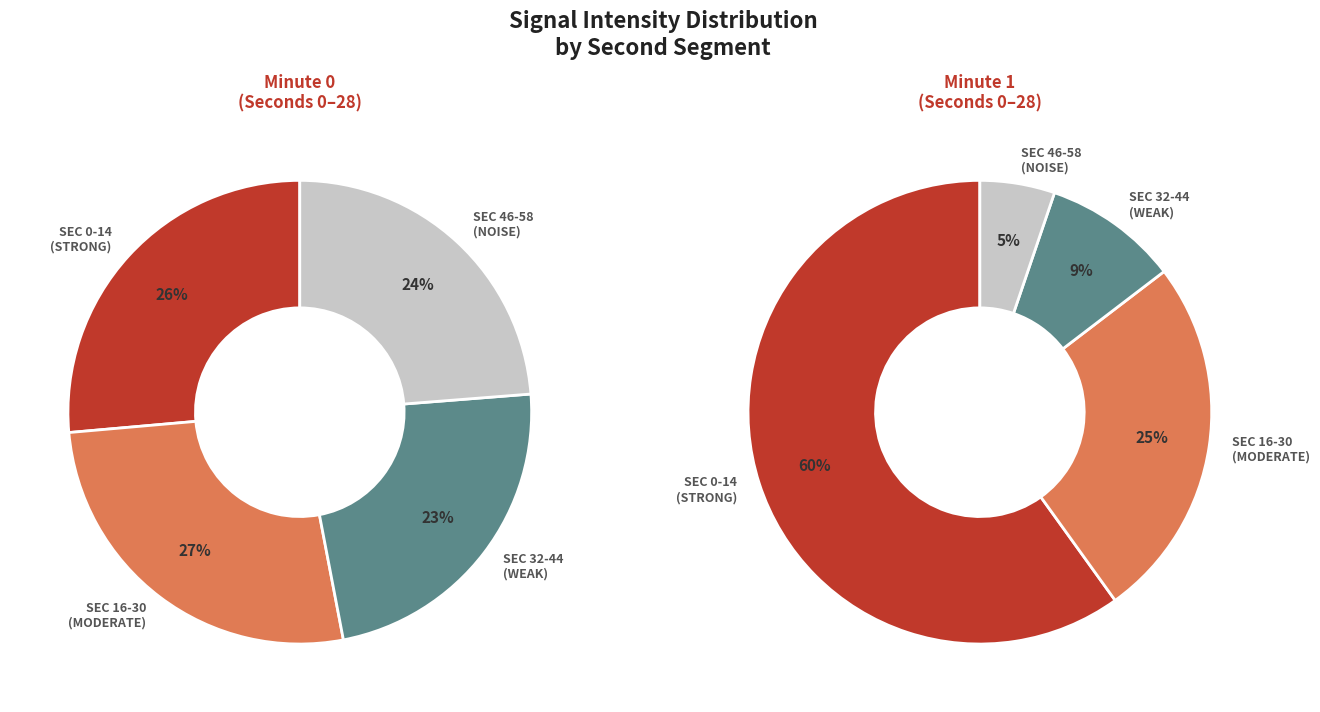

Does 32 account for over 50% of the chart?

No